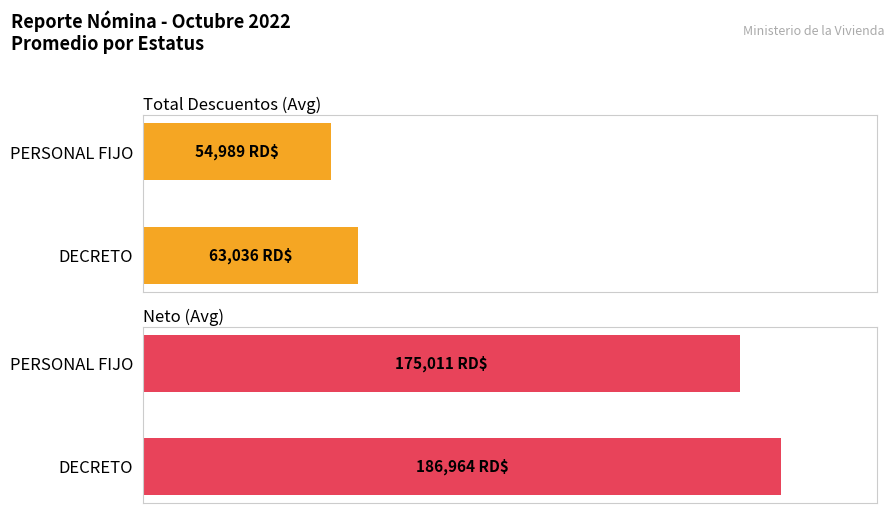

The Neto (Avg) series shows 175010.9 at 1. True or false?

True